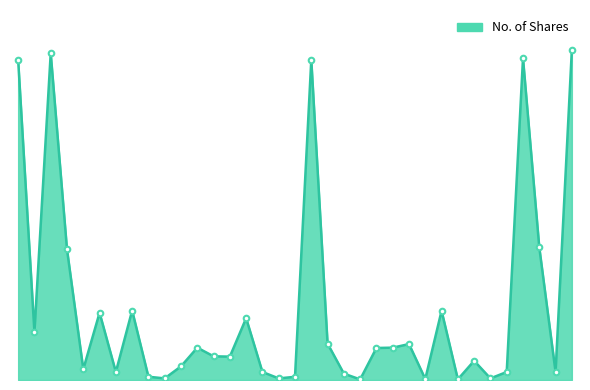

List the labels in order of value, smallest first.

29/01/2023, 07/05/2023, 26/02/2023, 26/06/2022, 11/09/2022, 09/07/2023, 18/09/2022, 05/06/2022, 22/01/2023, 15/05/2022, 04/09/2022, 16/07/2023, 14/04/2024, 03/04/2022, 03/07/2022, 28/05/2023, 31/07/2022, 24/07/2022, 05/02/2023, 17/07/2022, 12/02/2023, 19/02/2023, 08/01/2023, 13/02/2022, 28/08/2022, 08/05/2022, 09/04/2023, 29/05/2022, 13/03/2022, 04/02/2024, 02/01/2022, 23/10/2022, 30/07/2023, 06/03/2022, 28/04/2024